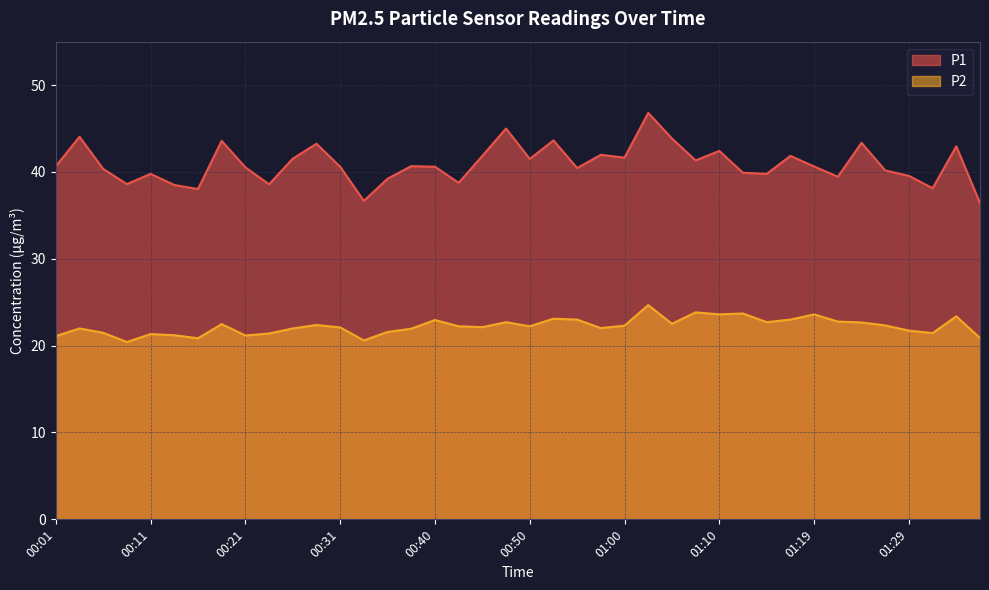

What is the greatest value displayed?

46.8